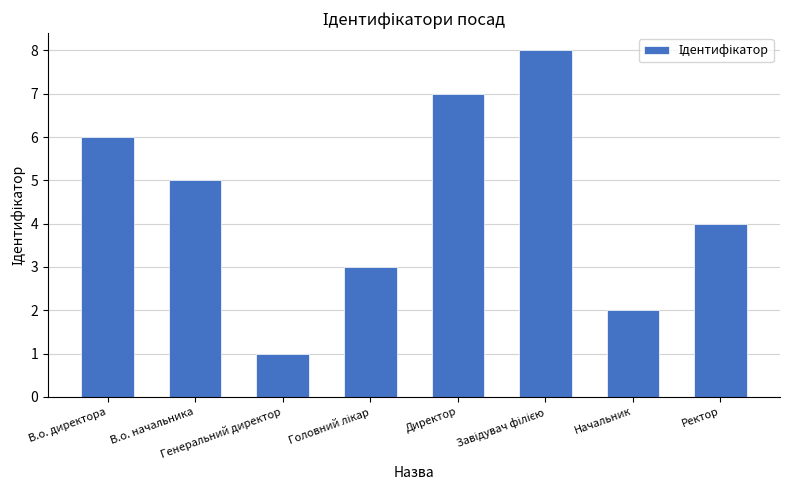

Reading left to right, list all the values displayed in this chart.

6	5	1	3	7	8	2	4